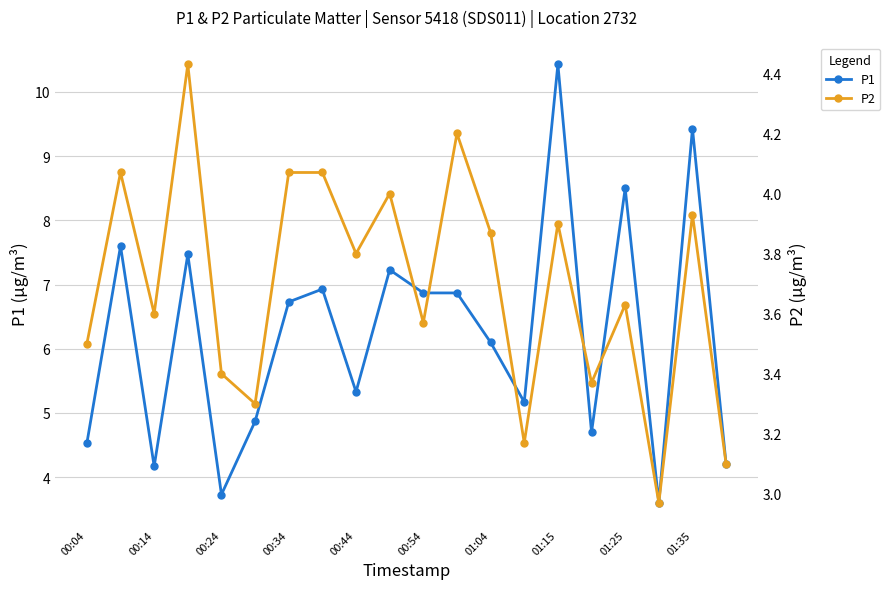

True or false: P2 has more than 0 interior local peaks.

True